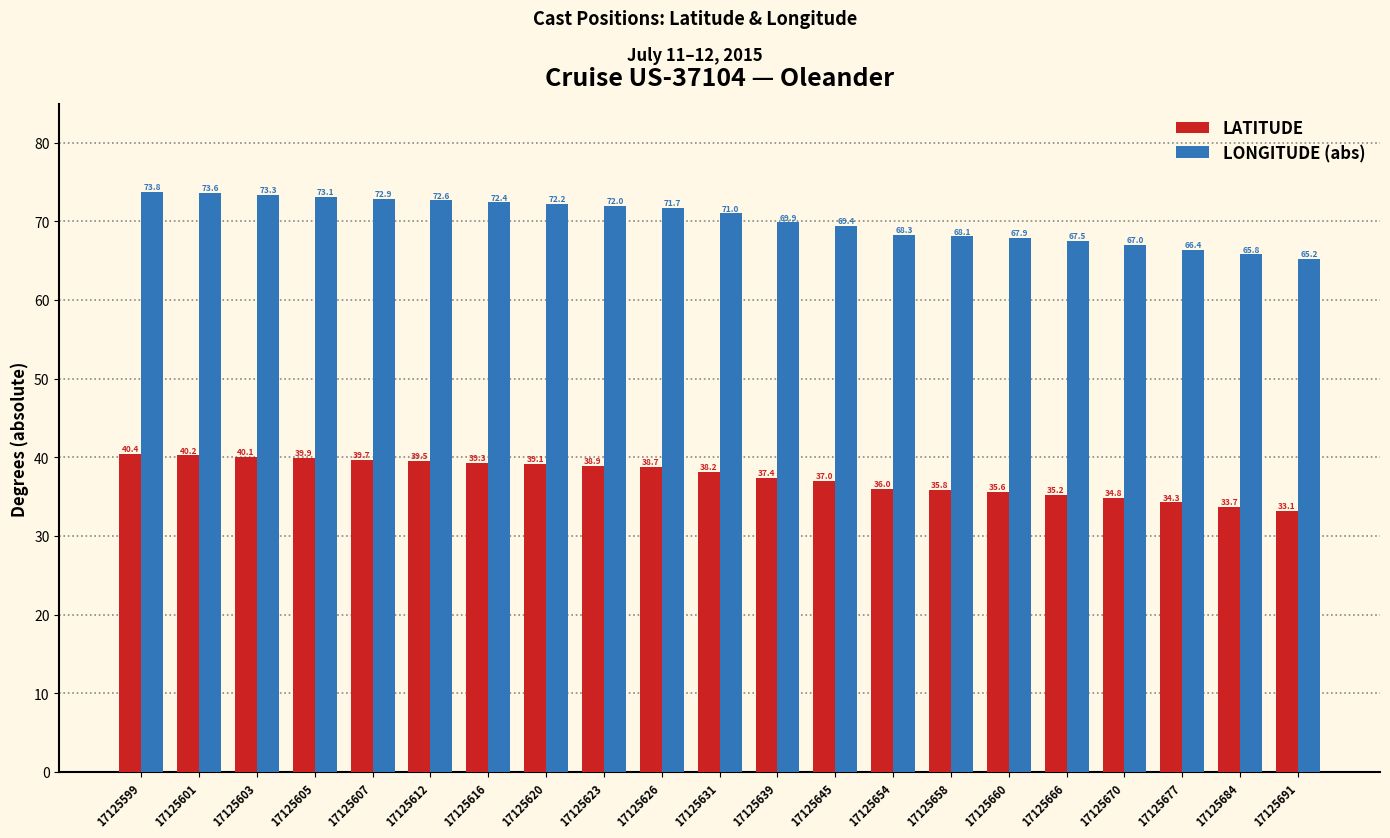

What is the difference between the highest and lowest values at 17125631?

32.8